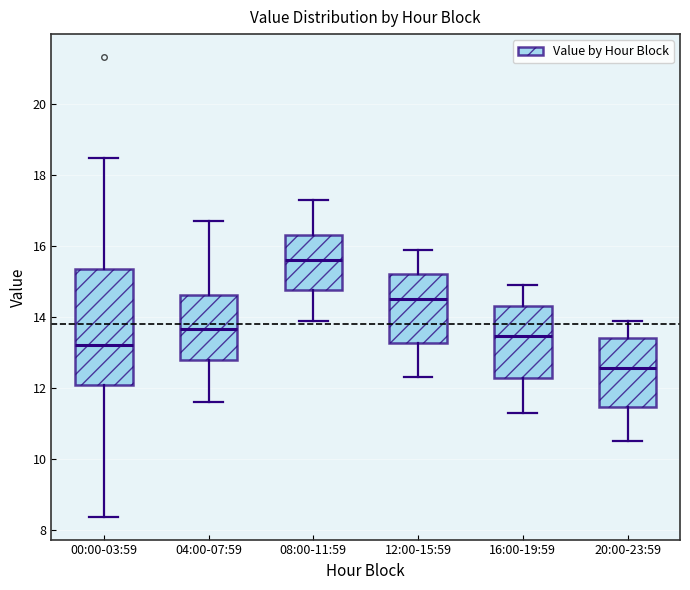

Which box has the lowest median line?

20:00-23:59